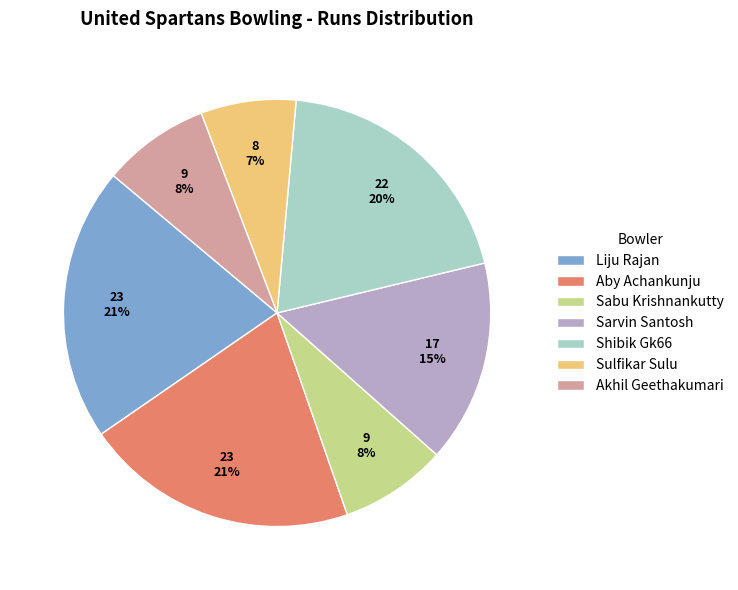

Which category has the smallest portion of the pie?

Sulfikar Sulu